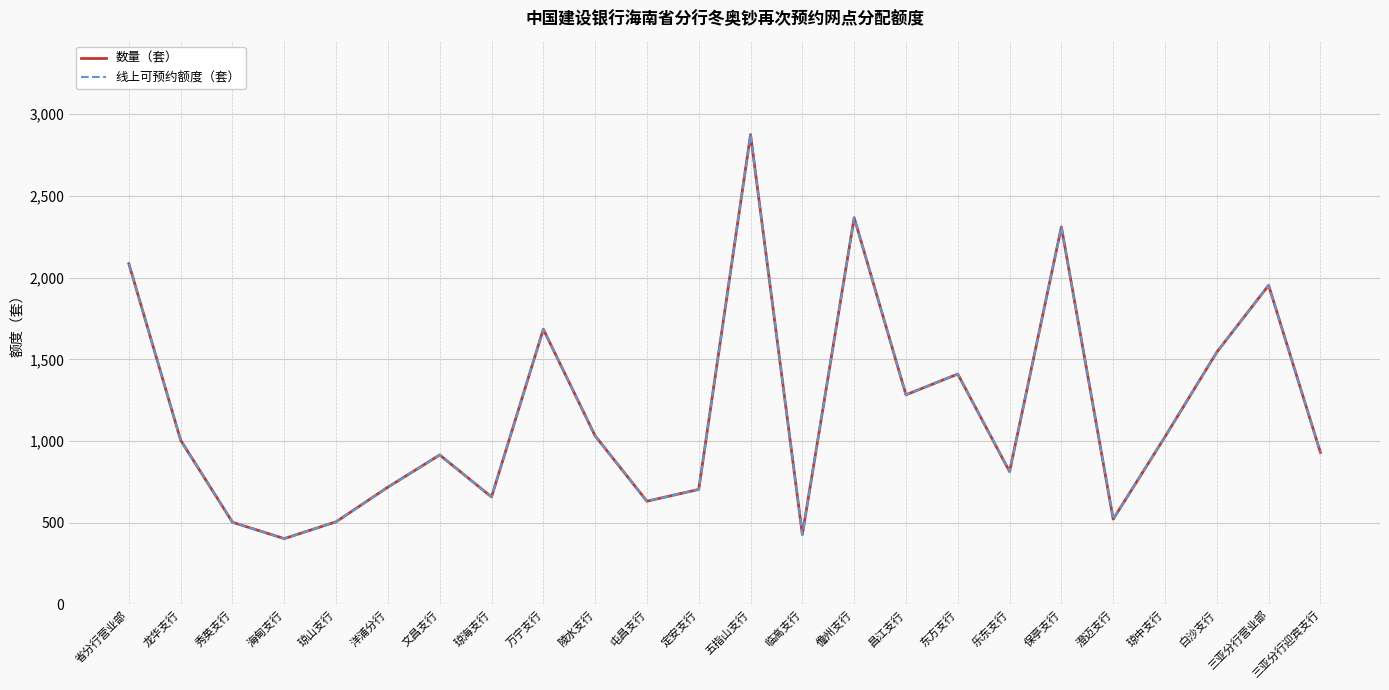

What is the label of the 9th point from the right?

昌江支行